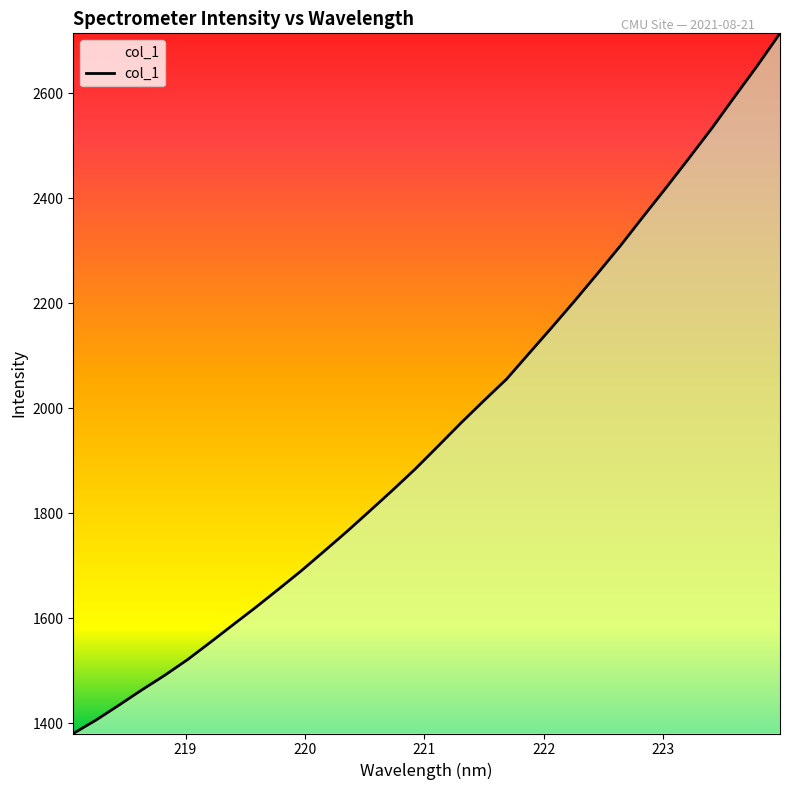

How many distinct data groups are displayed?

1